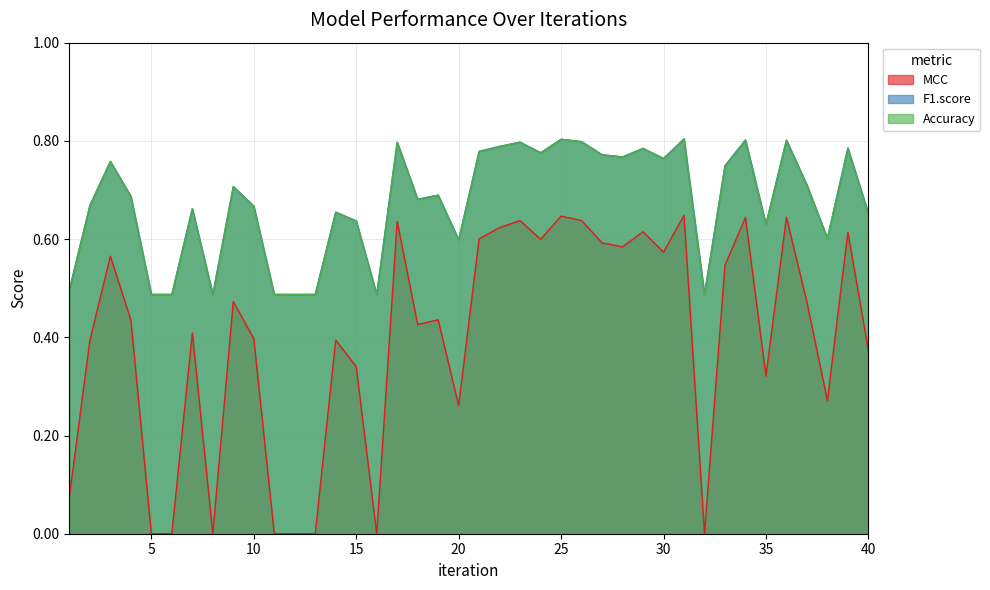

What is the difference between the maximum and second lowest values in the Accuracy series?

0.3